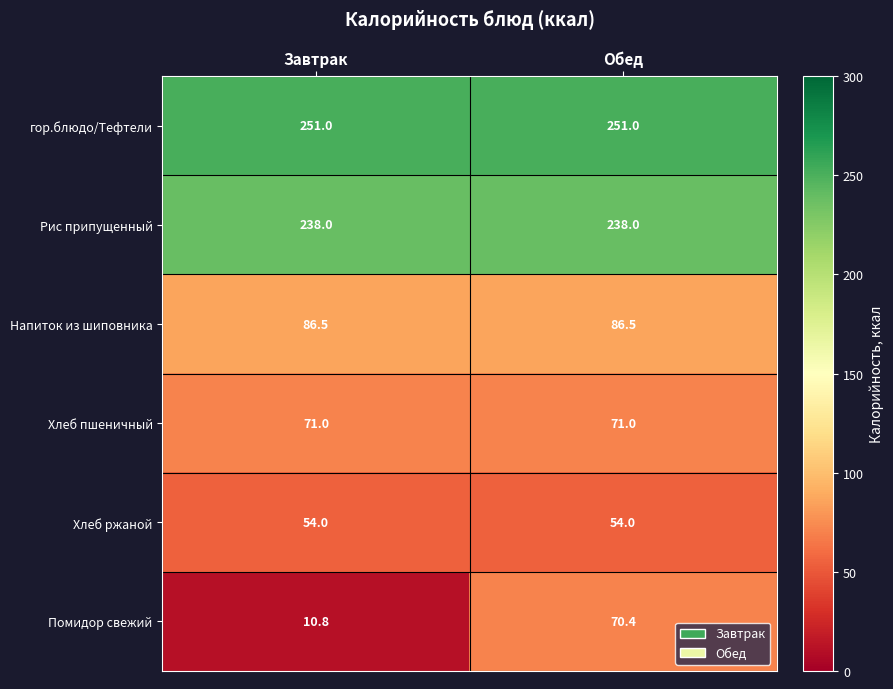

Is it true that Помидор свежий equals 15.5 at Завтрак?

False